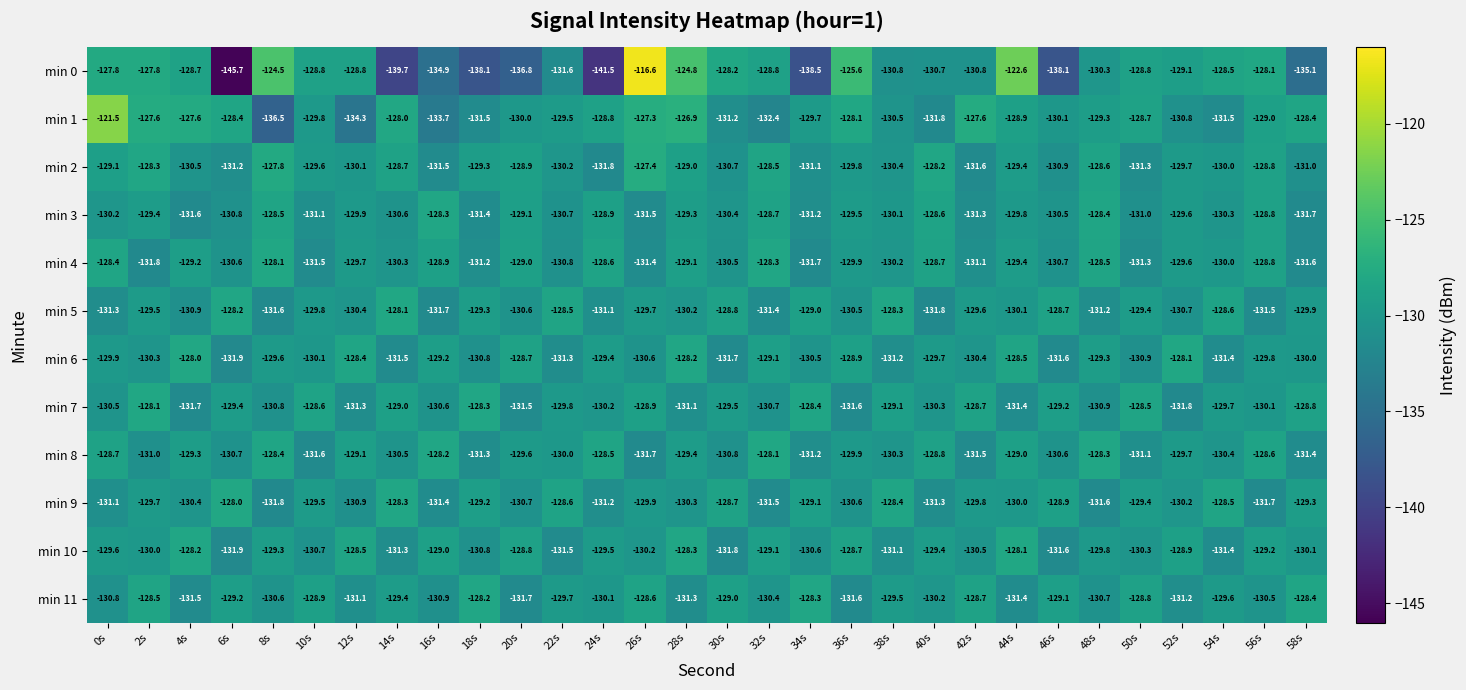

The min 3 series shows -129.8 at 44s. True or false?

True